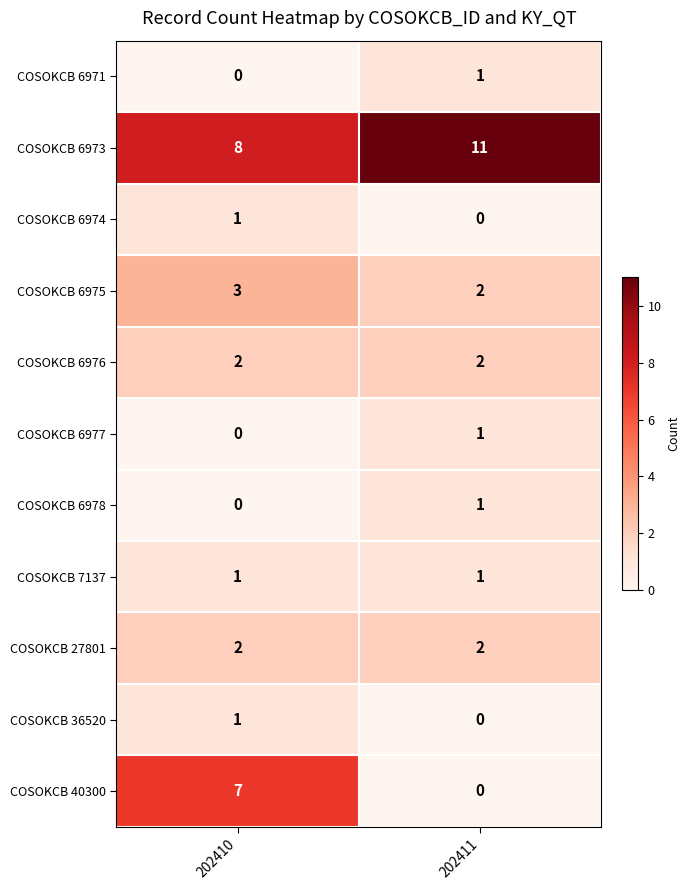

Which category has the highest value in the COSOKCB 6977 series?

202411